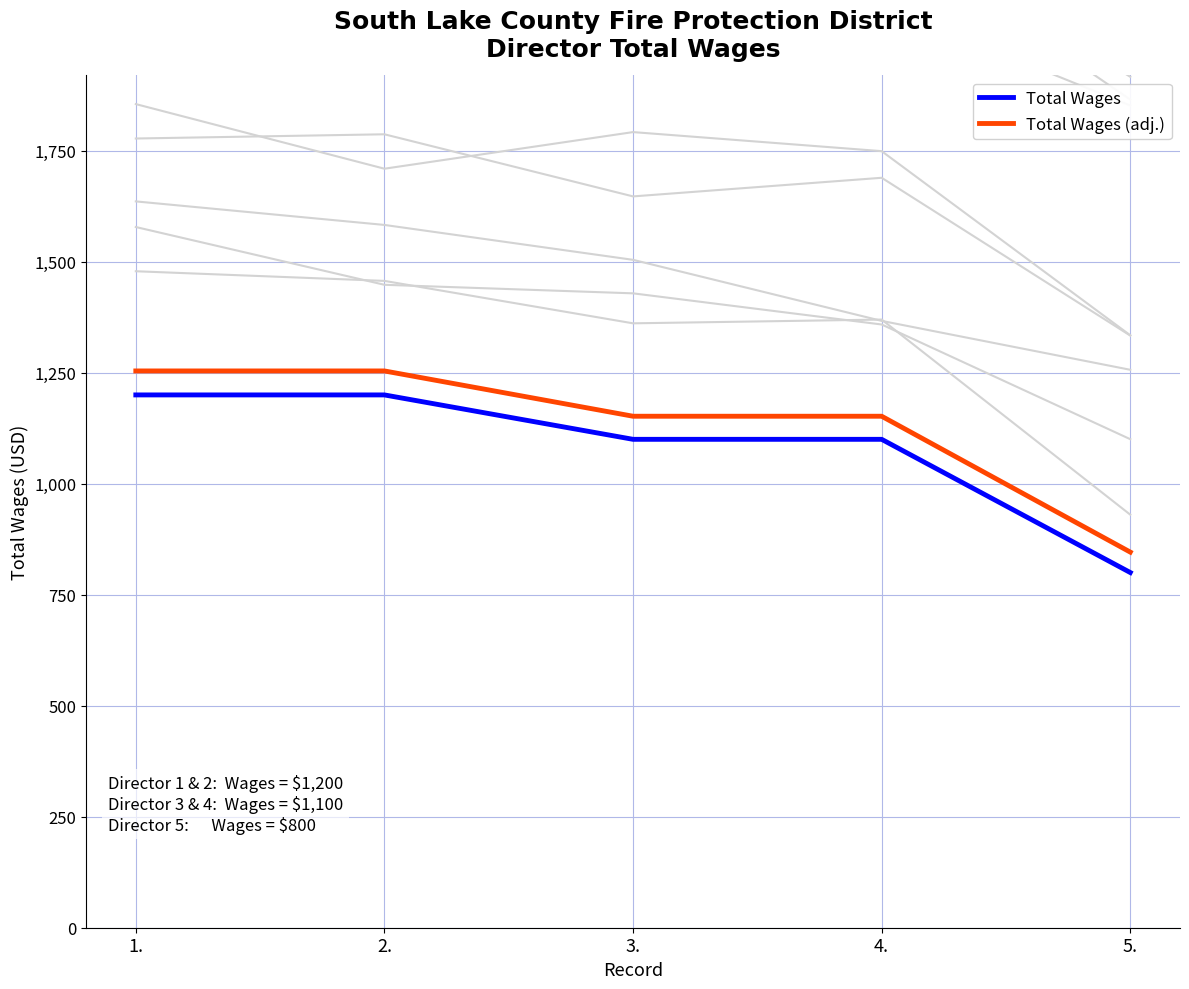

List the series in order of their overall mean, lowest first.

Total Wages, Total Wages (adj.)